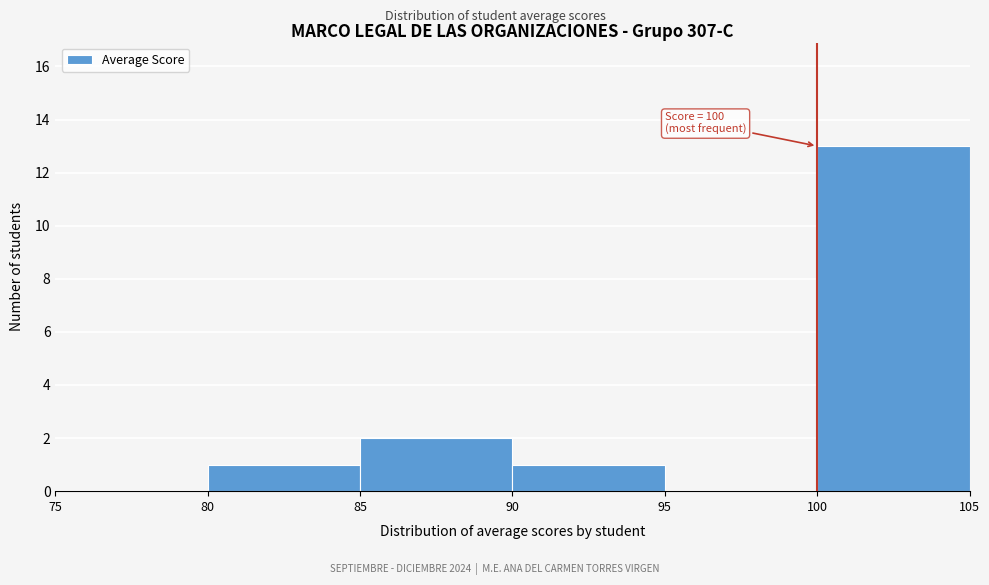

Which range on the x-axis has the tallest bar?

100 to 105